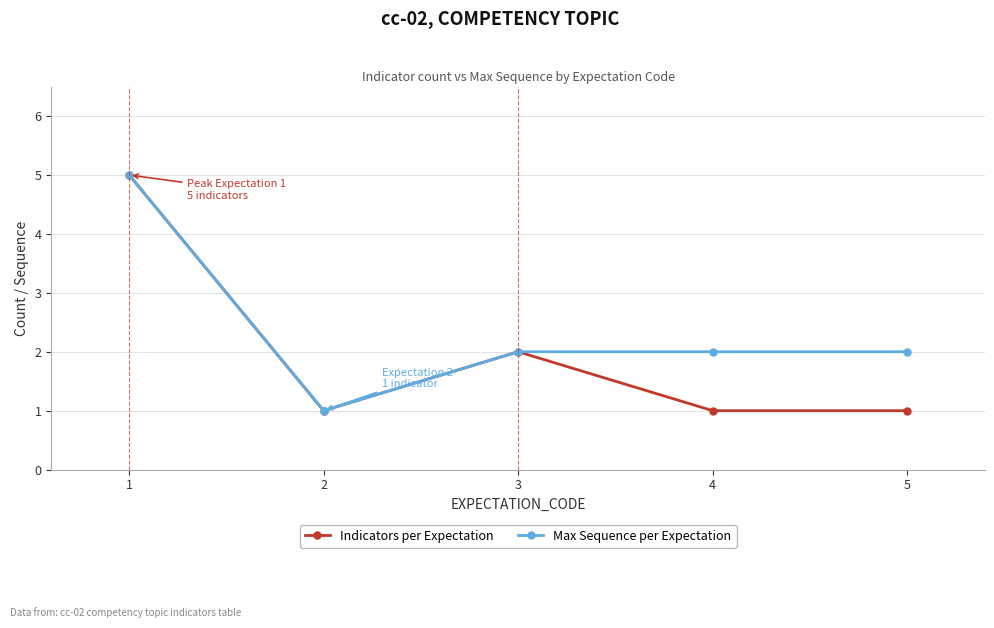

How many Indicators per Expectation values are between 1 and 2?

4